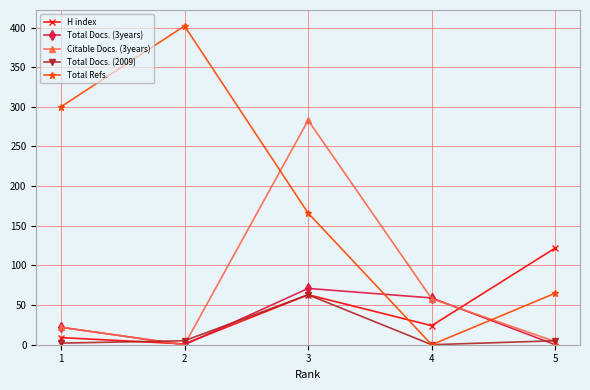

Reading left to right, list all the values displayed in this chart.

H index: 9	1	63	24	122
Total Docs. (3years): 22	0	71	59	0
Citable Docs. (3years): 22	0	283	58	4
Total Docs. (2009): 2	5	63	0	5
Total Refs.: 300	402	166	0	65